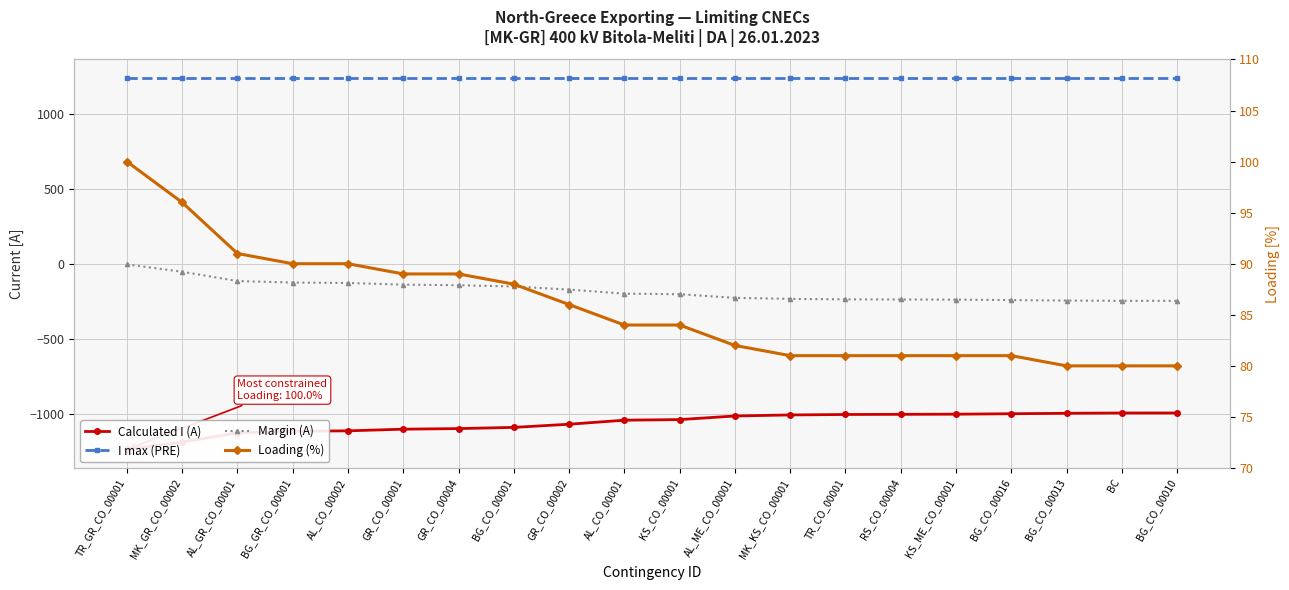

True or false: Calculated I (A) and I max (PRE) cross at least once.

False